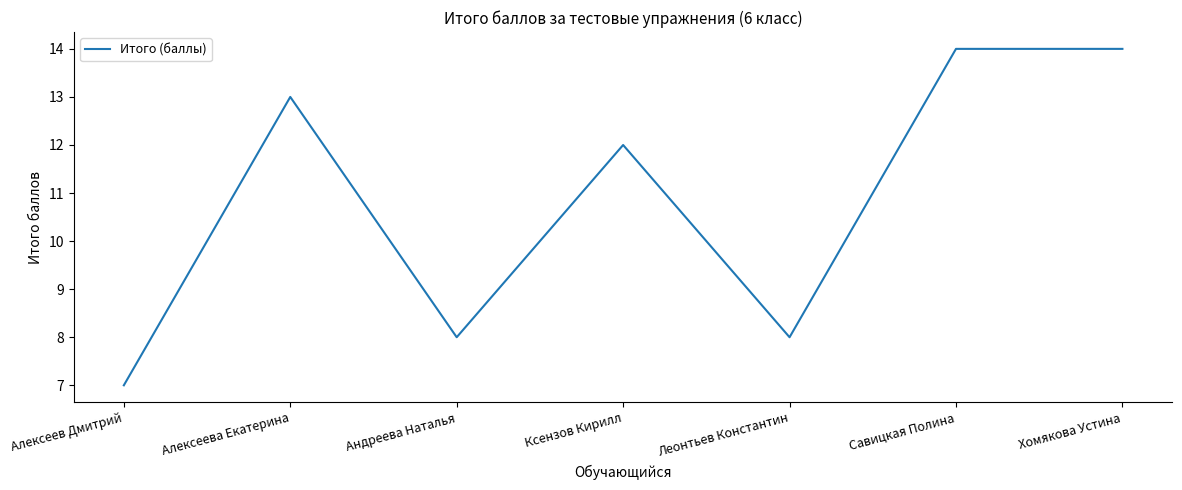

Does the chart have visible grid lines?

No